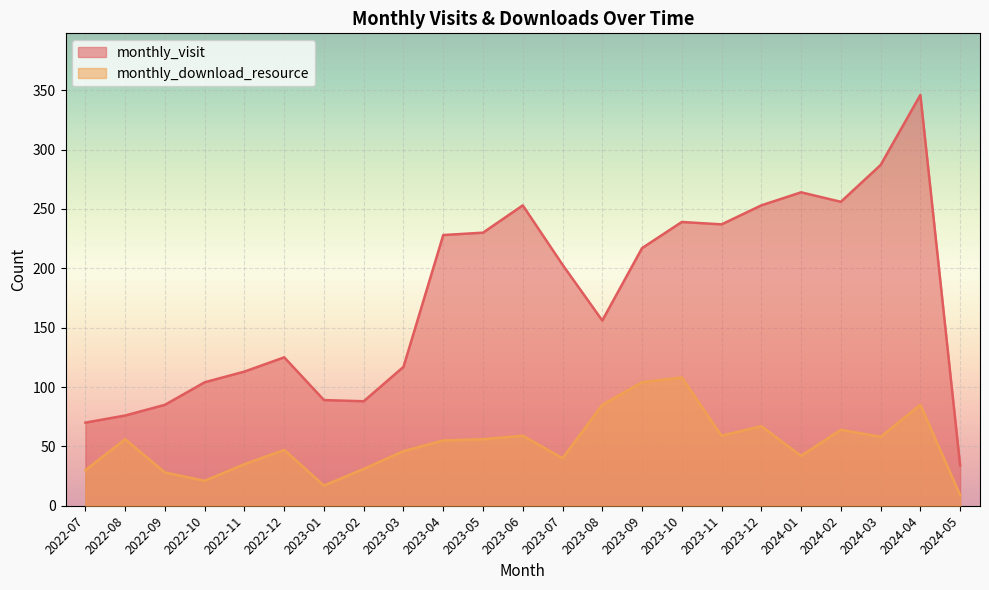

Rank the series at 2022-08 from highest to lowest value.

monthly_visit, monthly_download_resource